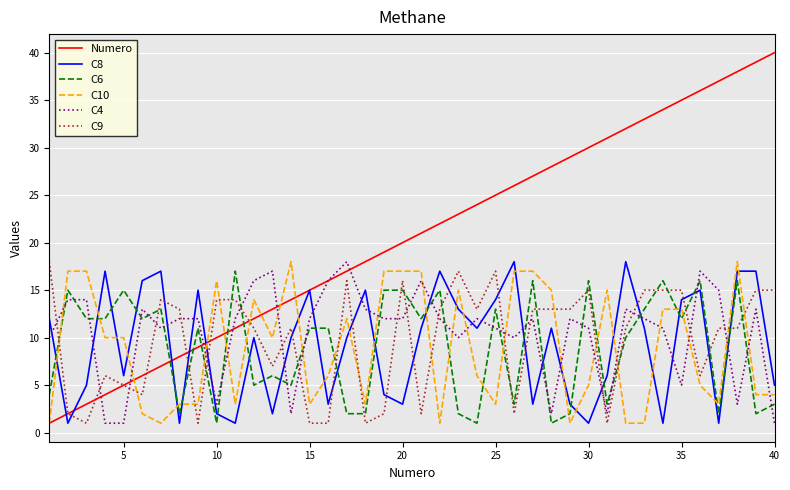

How many interior local valleys does the C8 series have?

12